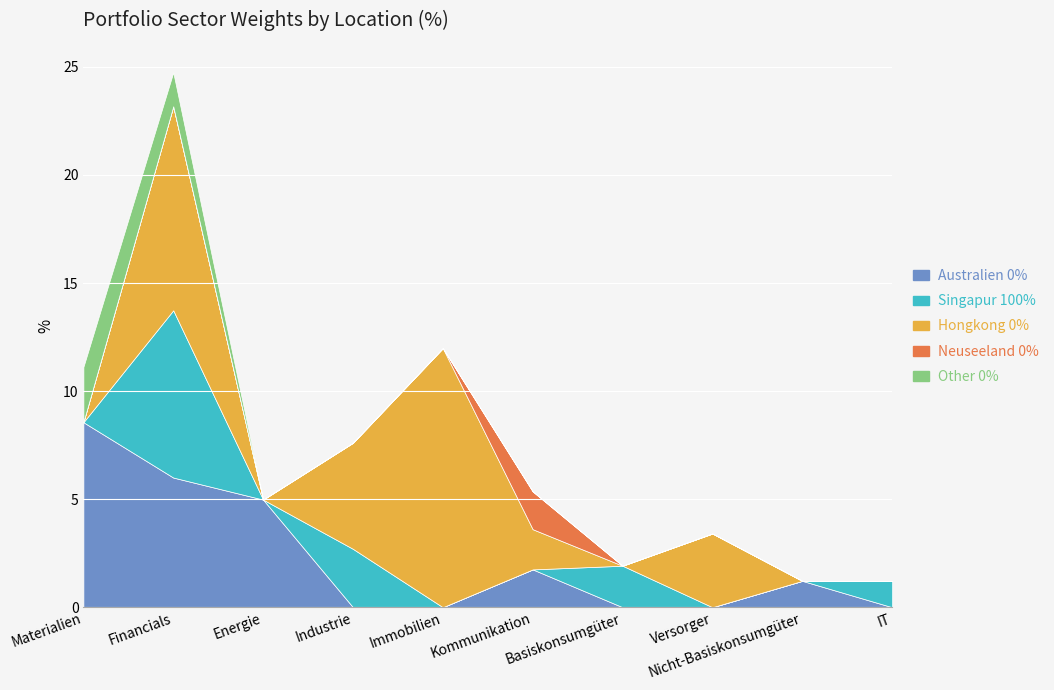

Reading right to left, transcribe all the data shown in this chart.

Australien: 0.0	1.2	0.0	0.0	1.8	0.0	0.0	5.0	6.0	8.6
Singapur: 1.2	0.0	0.0	1.9	0.0	0.0	2.7	0.0	7.7	0.0
Hongkong: 0.0	0.0	3.4	0.0	1.9	12.0	4.9	0.0	9.4	0.0
Neuseeland: 0.0	0.0	0.0	0.0	1.8	0.0	0.0	0.0	0.0	0.0
Other: 0.0	0.0	0.0	0.0	0.0	0.0	0.0	0.0	1.6	2.6